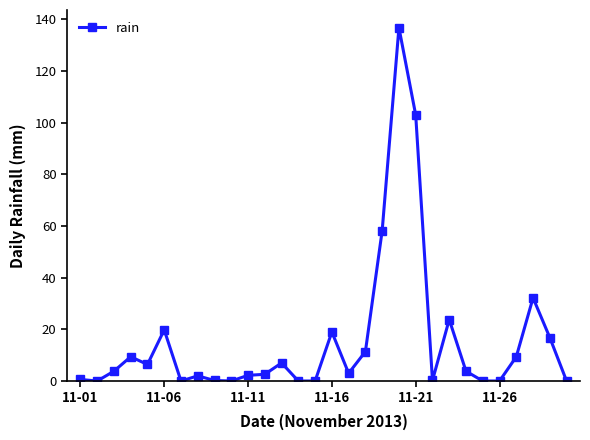

What is the greatest value displayed?

136.8